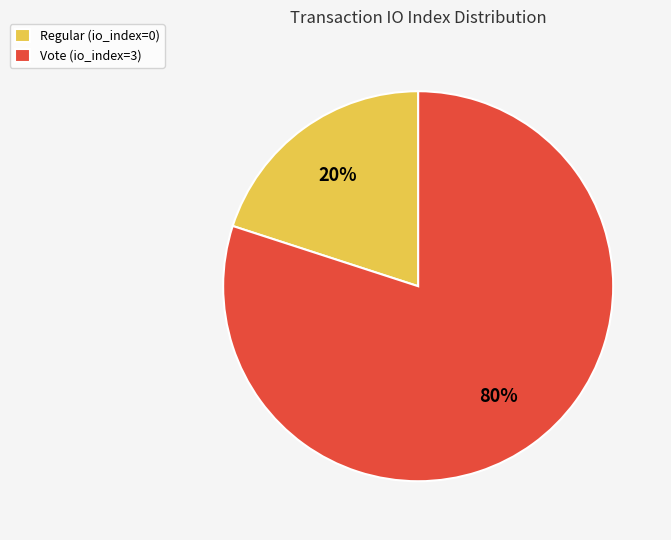

To the nearest percent, what is the average slice percentage?

50%